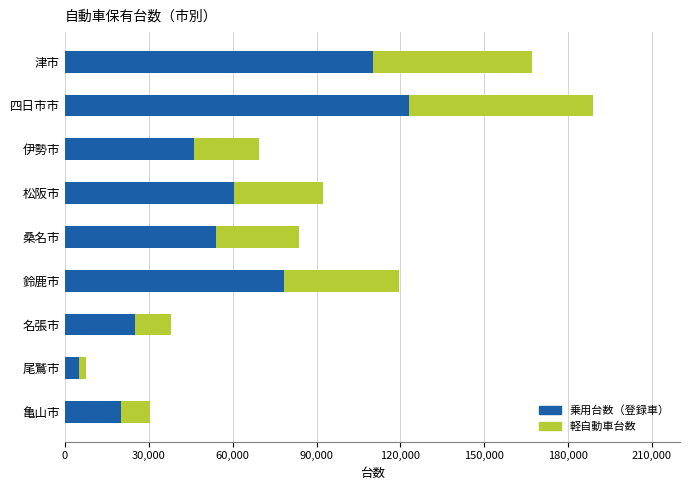

What is the highest value of the 乗用台数（登録車） series?

122901